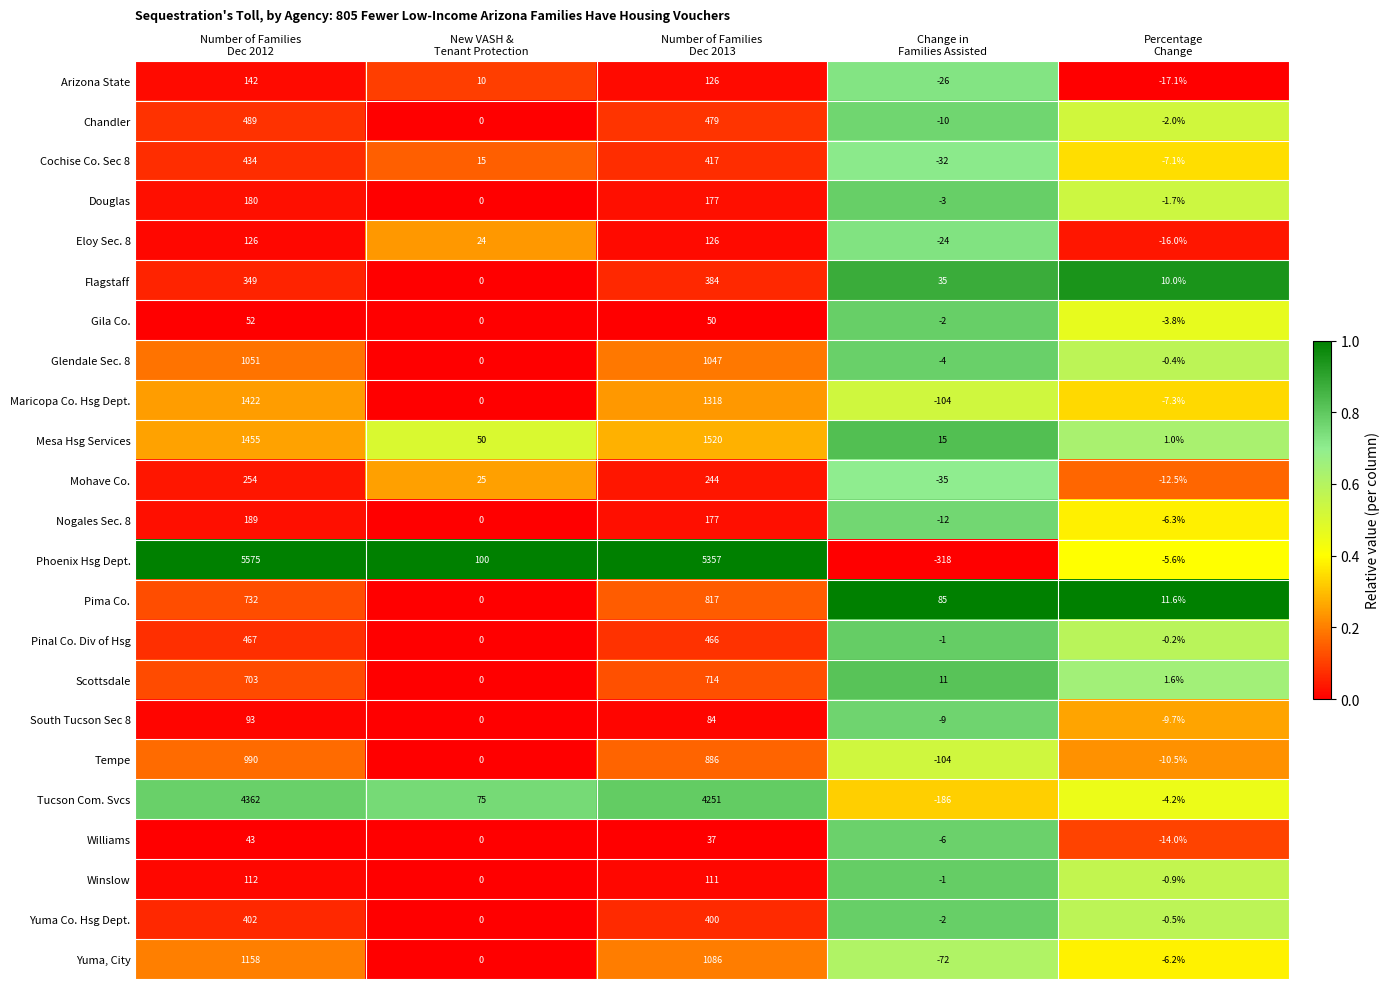

Rank the series by their maximum value, from highest to lowest.

Phoenix Hsg Dept., Tucson Com. Svcs, Mesa Hsg Services, Maricopa Co. Hsg Dept., Yuma, City, Glendale Sec. 8, Tempe, Pima Co., Scottsdale, Chandler, Pinal Co. Div of Hsg, Cochise Co. Sec 8, Yuma Co. Hsg Dept., Flagstaff, Mohave Co., Nogales Sec. 8, Douglas, Arizona State, Eloy Sec. 8, Winslow, South Tucson Sec 8, Gila Co., Williams